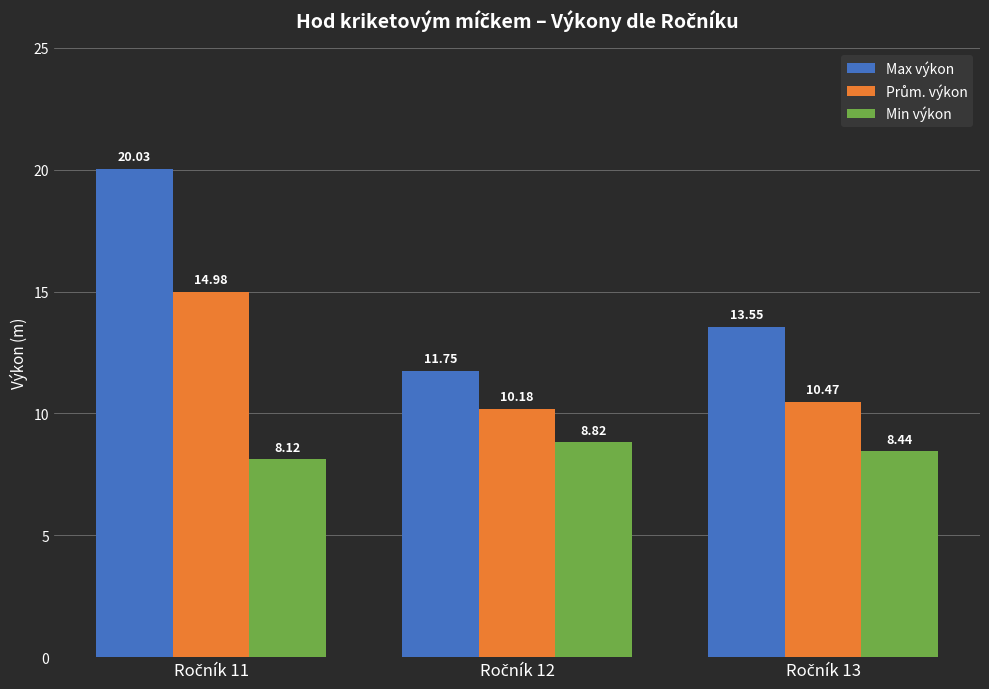

Which series has the largest total across all categories?

Max výkon